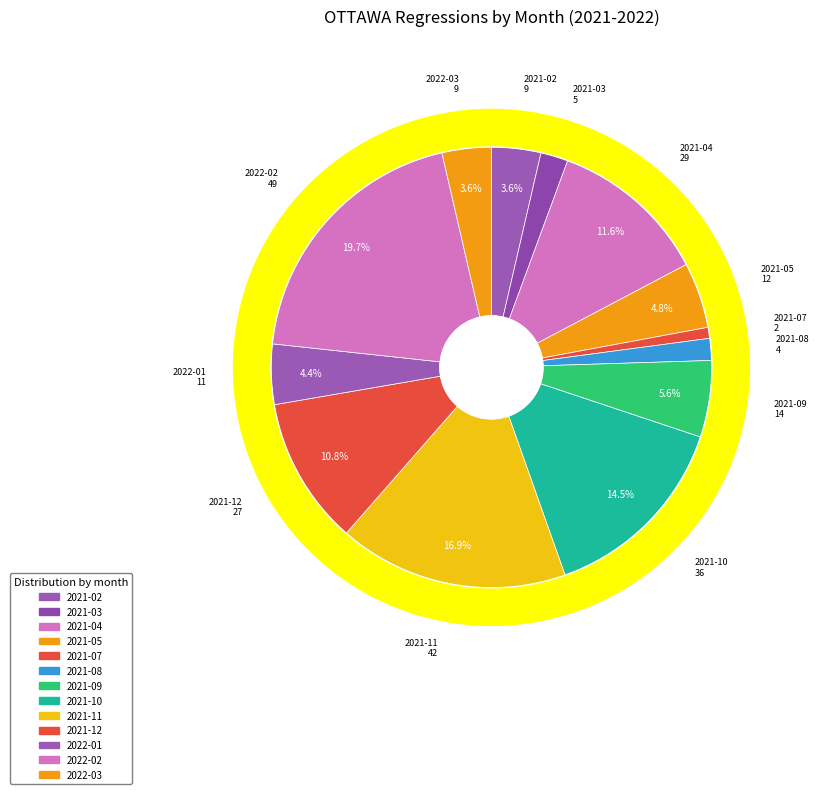

Does any single category account for the majority?

No